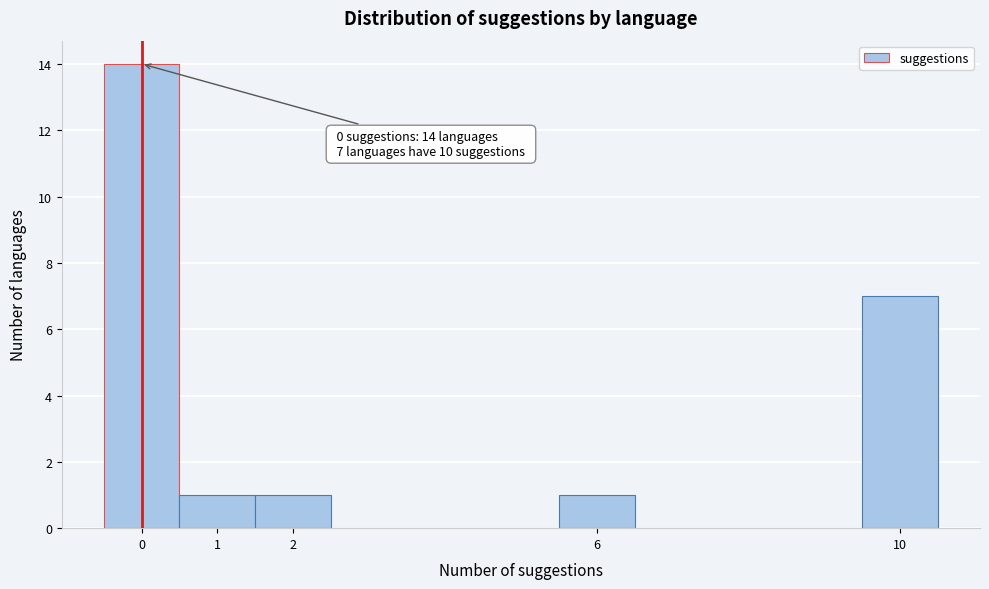

Which range on the x-axis has the tallest bar?

-0.5 to 0.5